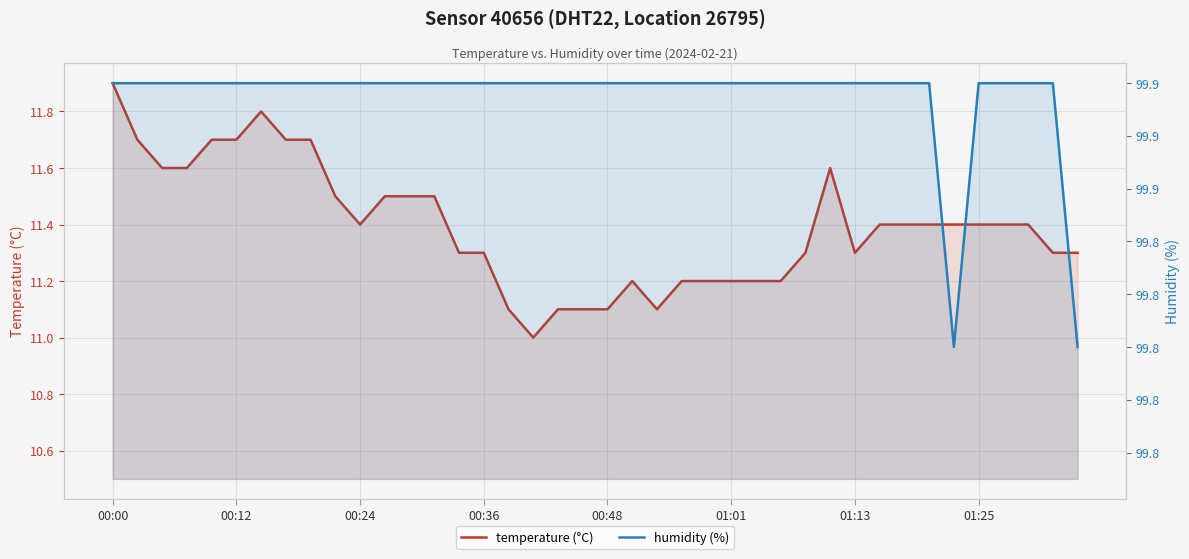

Rank the series by their average value, from highest to lowest.

humidity (%), temperature (°C)